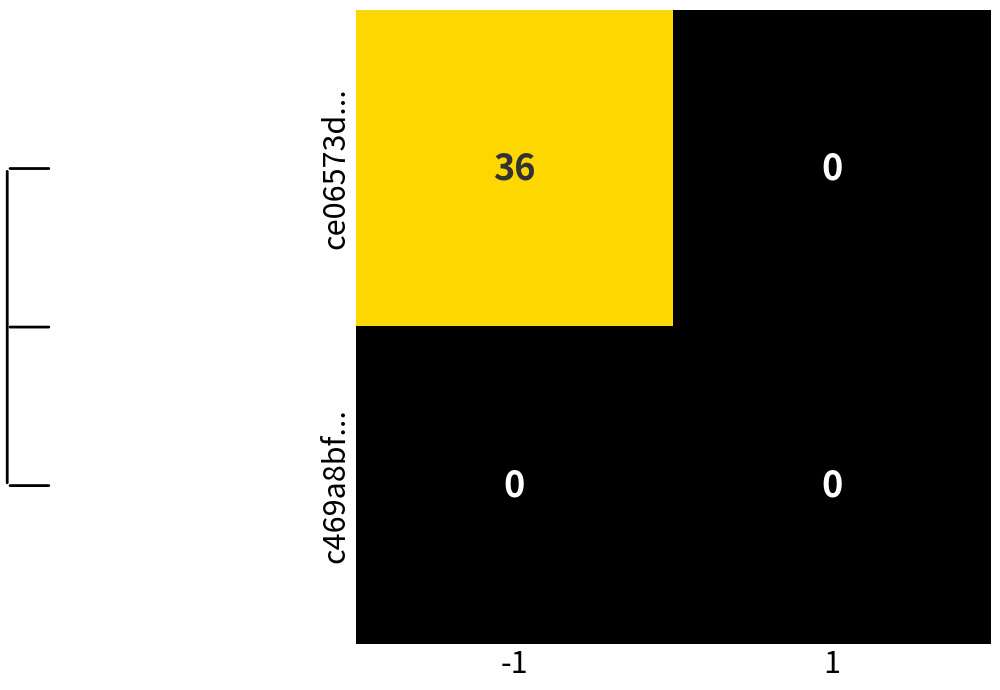

Is it true that c469a8bf... equals 0 at 1?

True